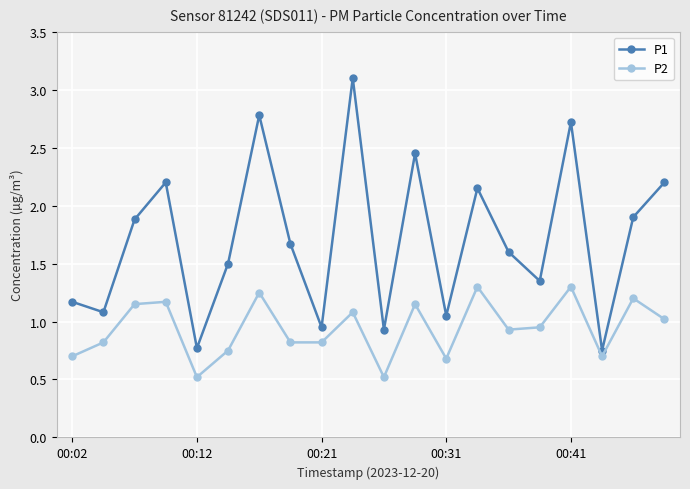

True or false: P2 has more than 2 points higher than both neighbors.

True